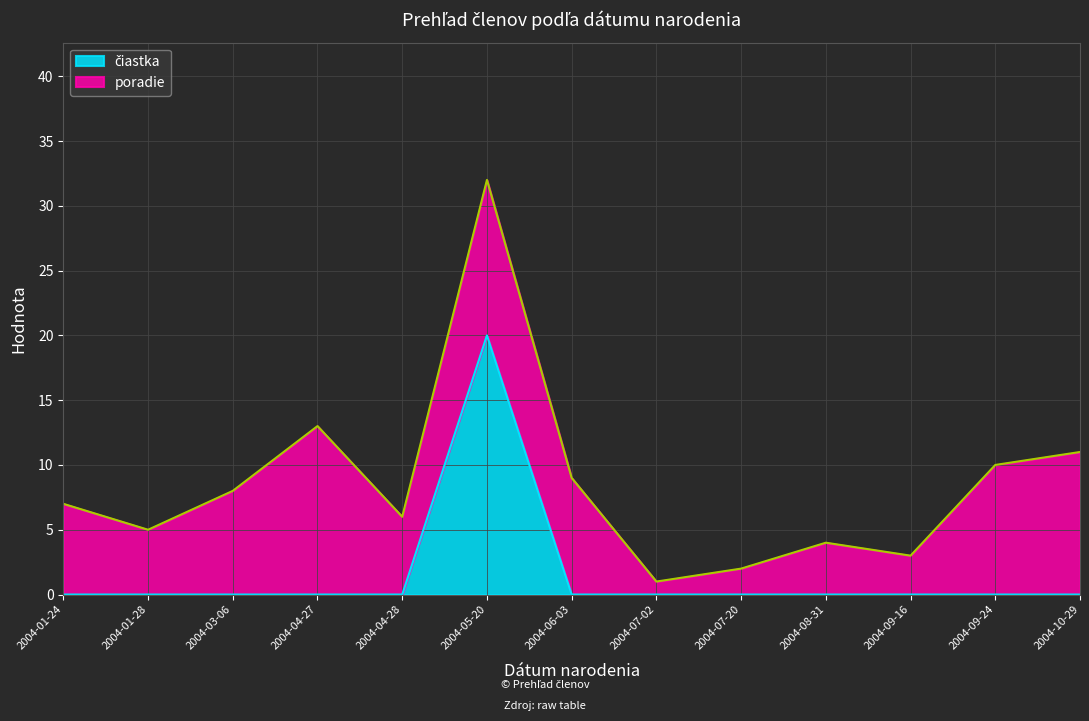

What is the total value across all series at 2004-01-24?

7